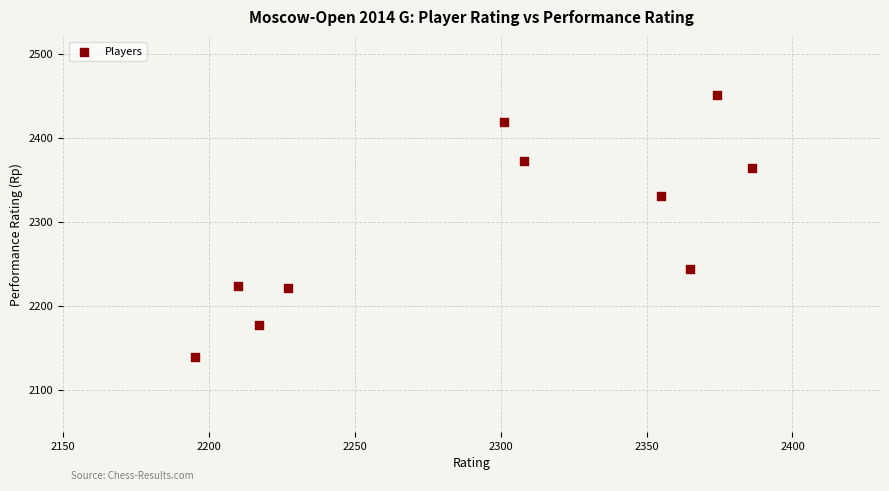

What Y value in the scatter plot is closest to 2295?

2330